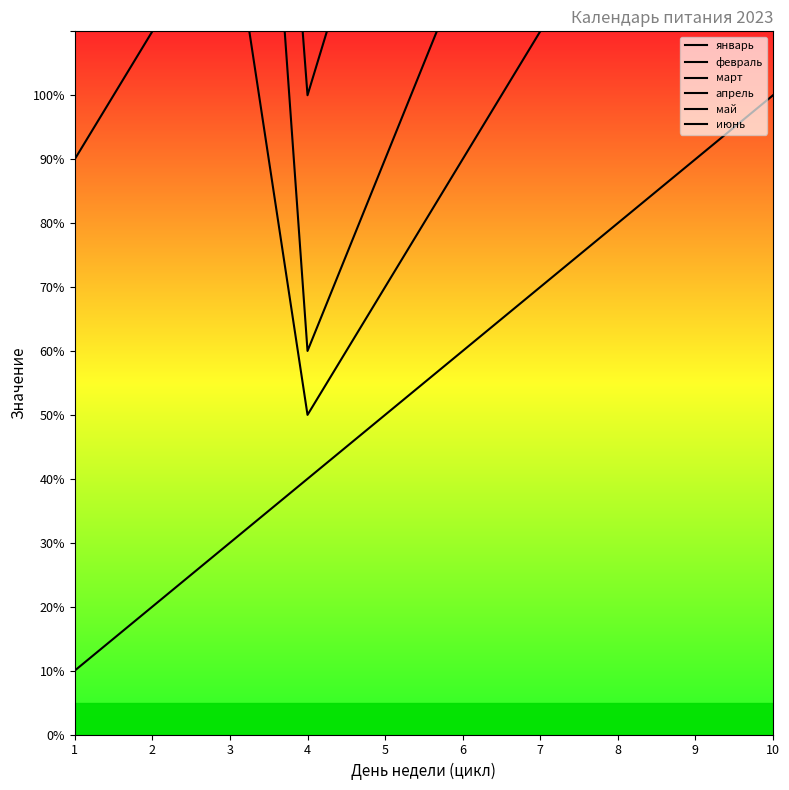

The февраль series shows 11 at 7. True or false?

True